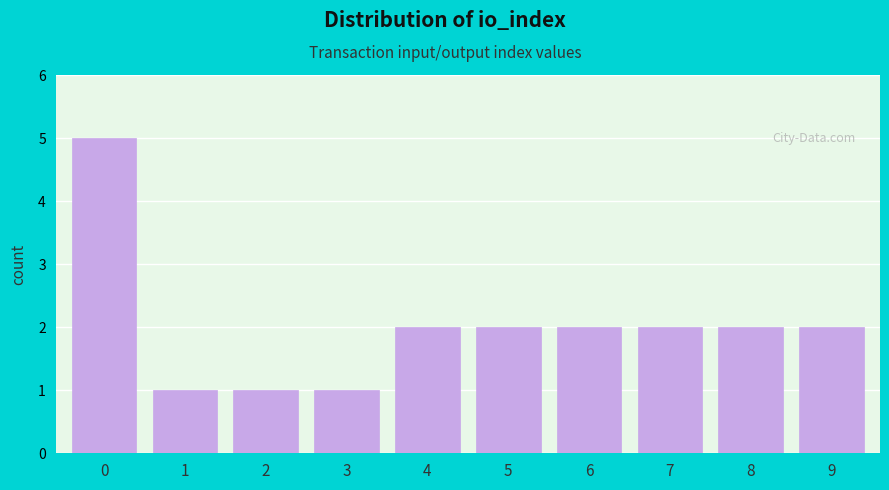

Reading right to left, extract all data points from this chart.

2	2	2	2	2	2	1	1	1	5